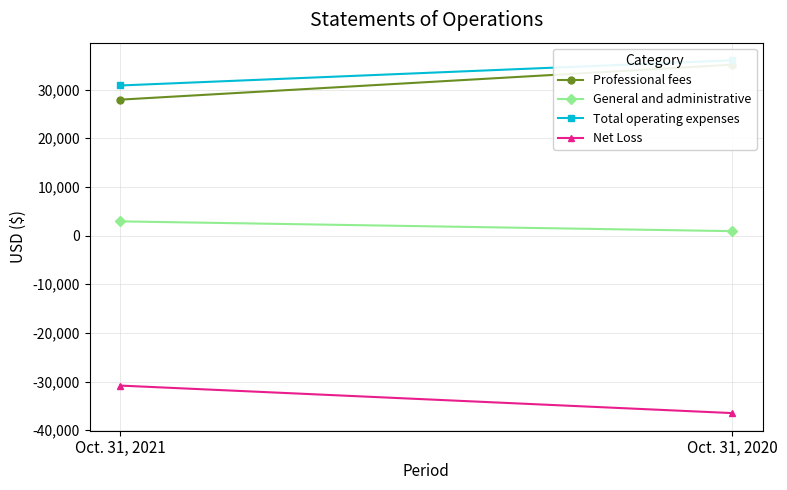

What is the value of the Professional fees point at the 2nd from the left?

35101